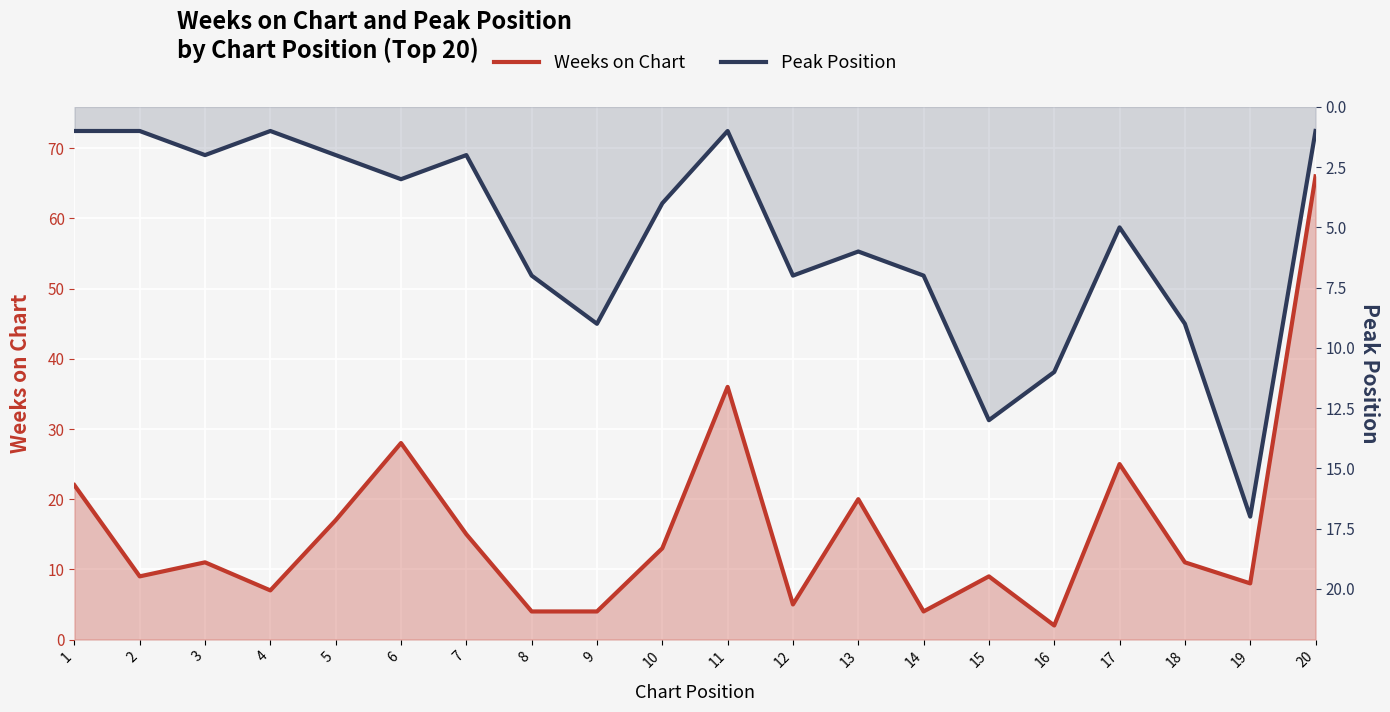

What is the value of the Peak Position point at the 15th from the left?

13